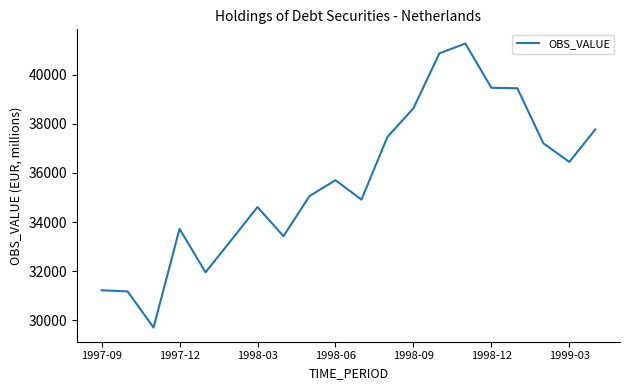

What is the greatest value displayed?

41273